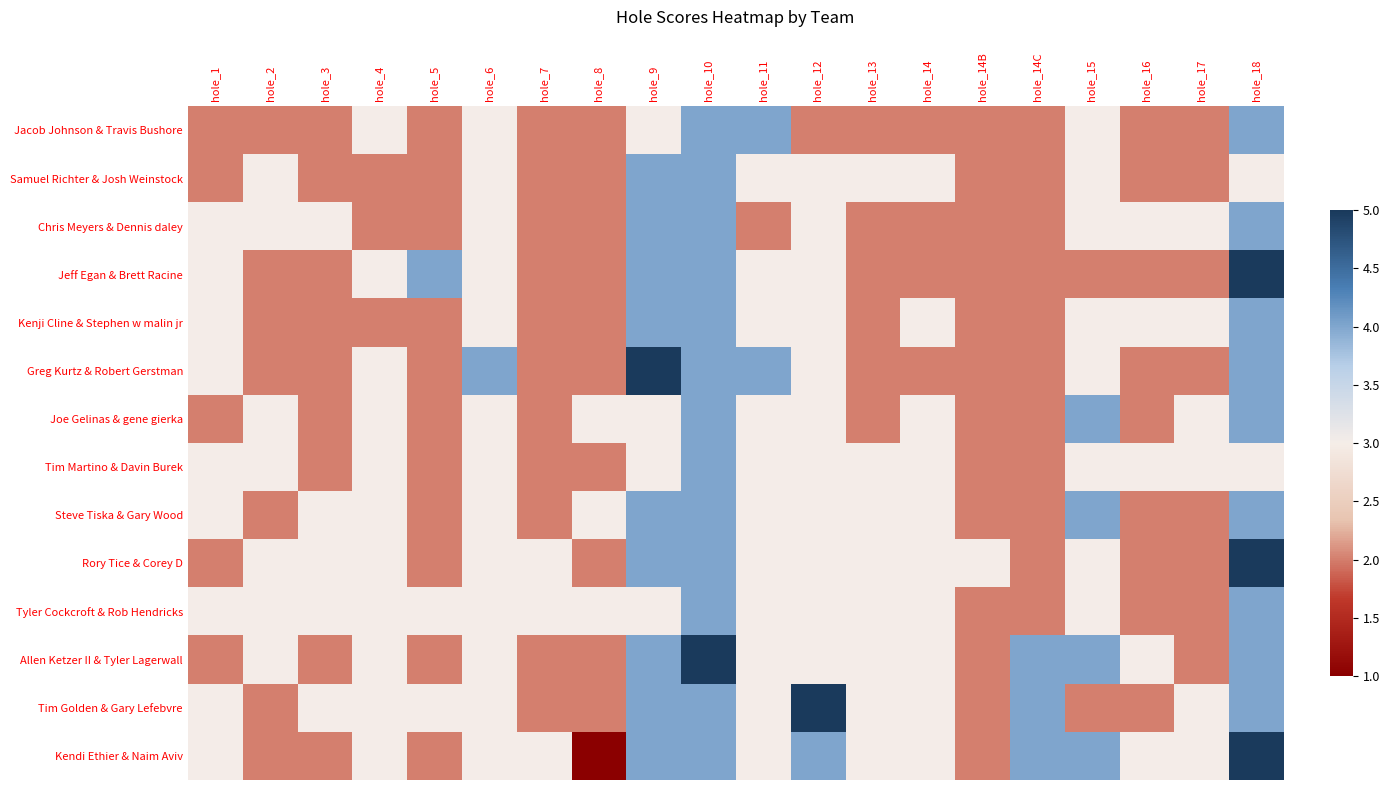

How many distinct data groups are displayed?

14